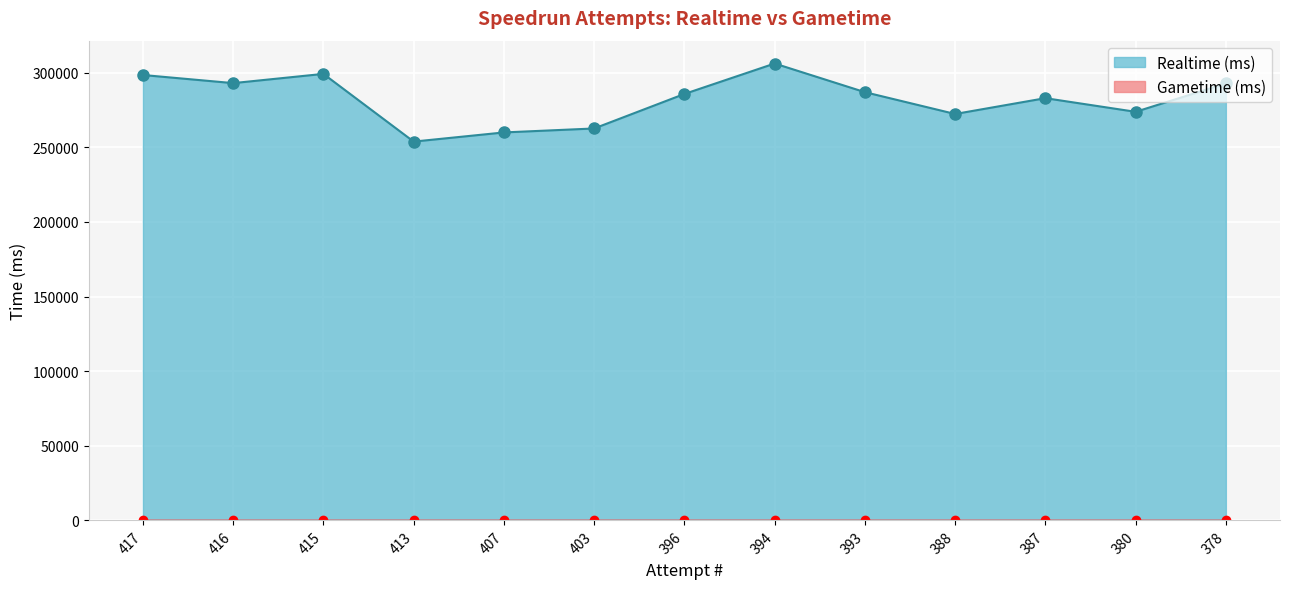

Between 416 and 380, which series saw the biggest shift?

Realtime (ms)